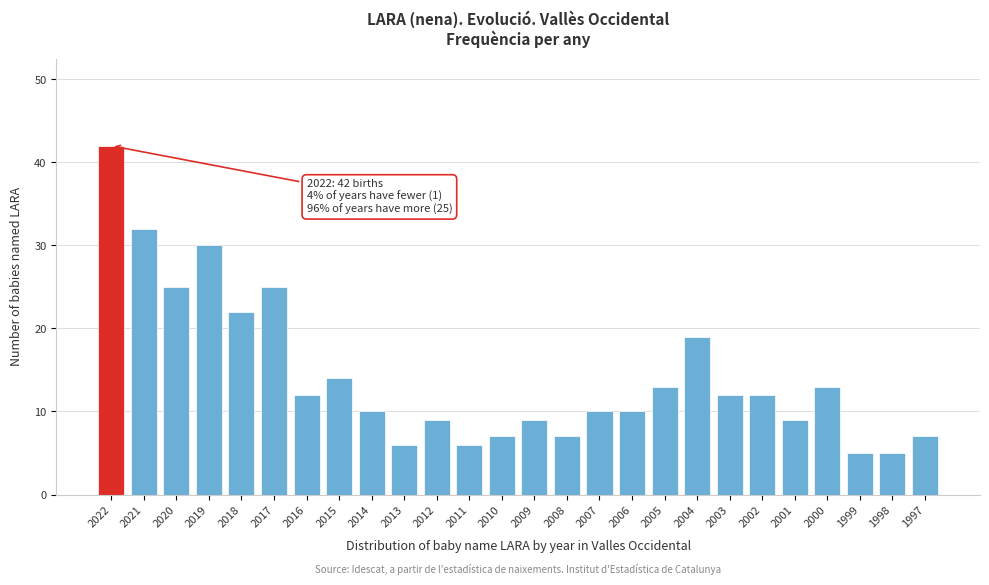

Reading left to right, list all the values displayed in this chart.

2022=42	2021=32	2020=25	2019=30	2018=22	2017=25	2016=12	2015=14	2014=10	2013=6	2012=9	2011=6	2010=7	2009=9	2008=7	2007=10	2006=10	2005=13	2004=19	2003=12	2002=12	2001=9	2000=13	1999=5	1998=5	1997=7